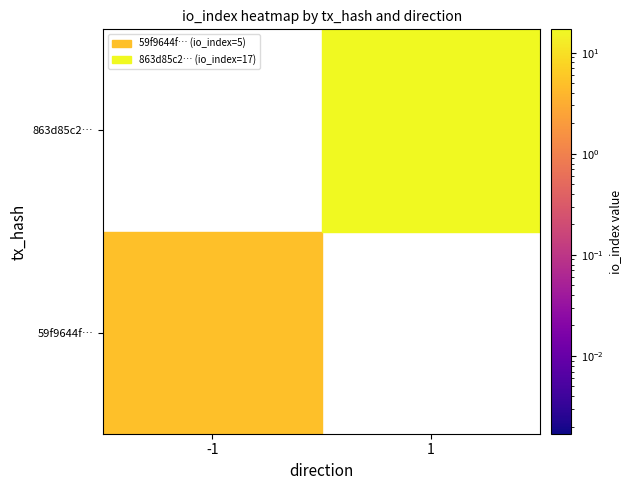

List the series in order of their overall mean, lowest first.

59f9644fd9e1b96a6565bc822b316f58fa8eb2e, 863d85c2e9e4cff68c2fdd5810230775d7c6392